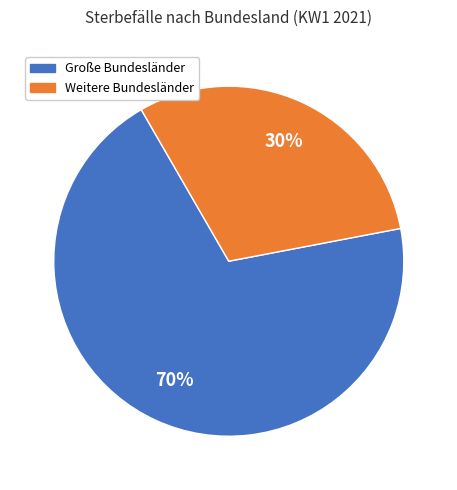

Is there any slice that represents more than half of the pie?

Yes